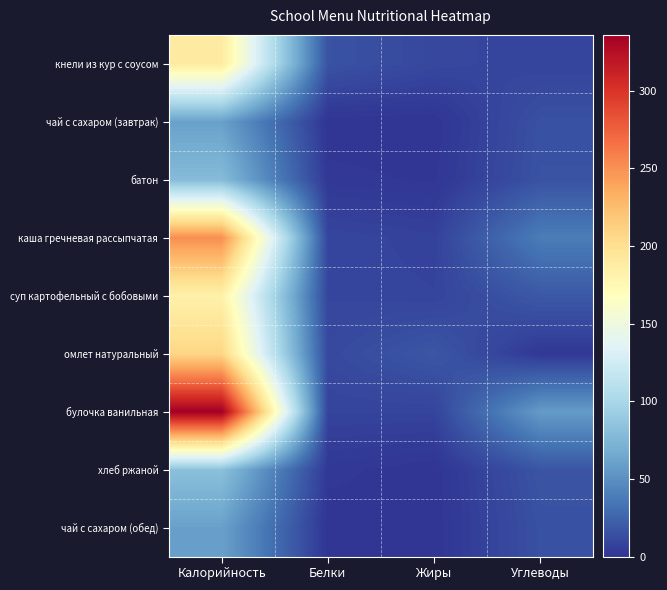

How many data points does each series have?

4